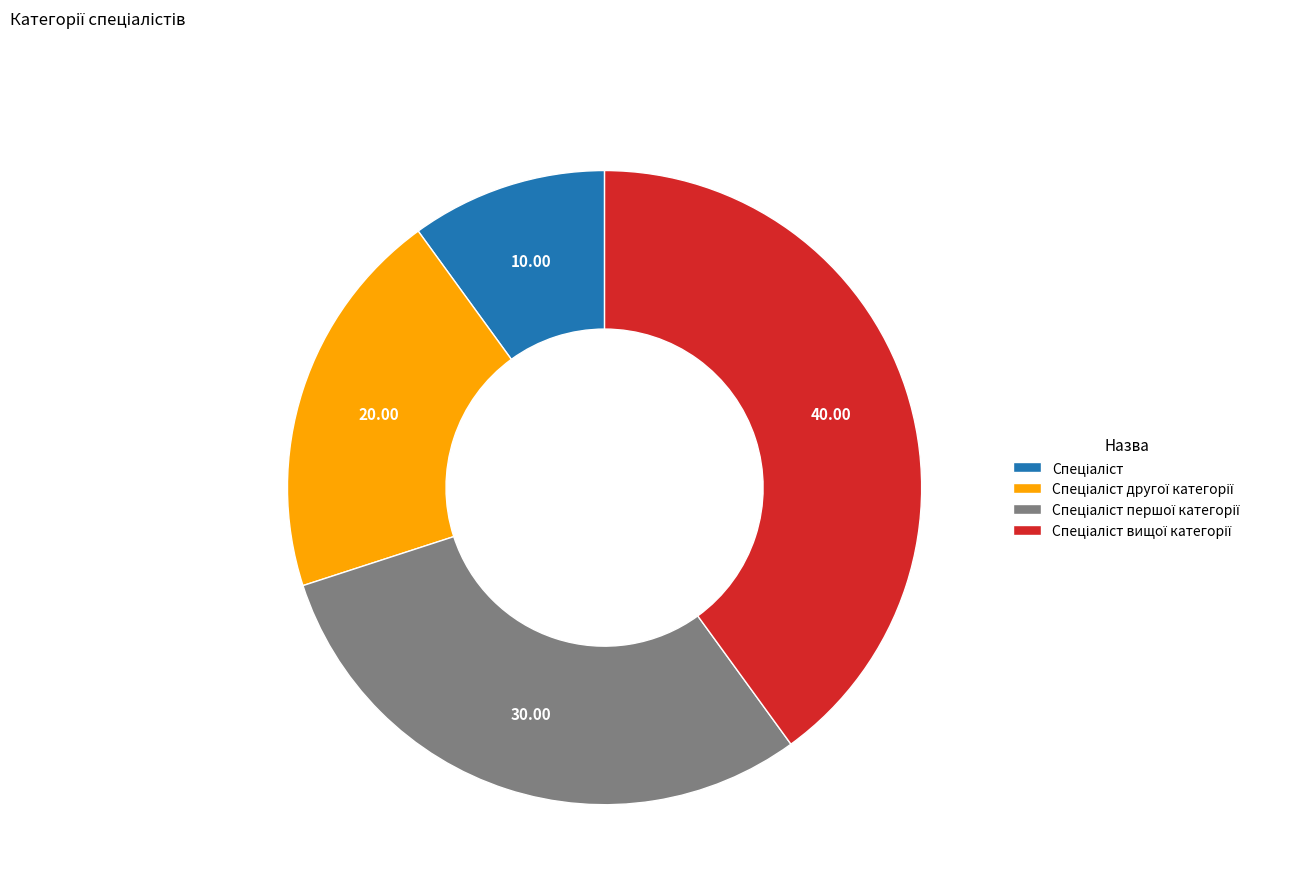

Is there any slice that represents more than half of the pie?

No